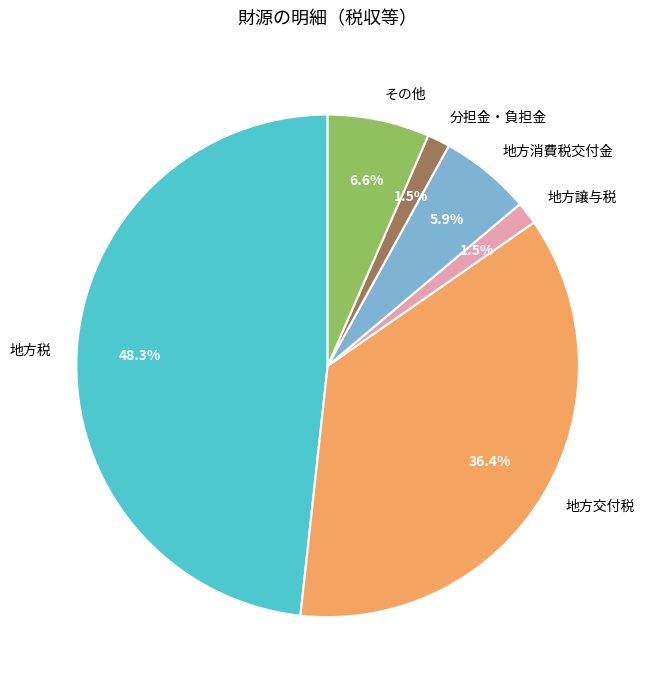

To the nearest percent, what is the combined percentage of 地方税 and 地方譲与税?

50%